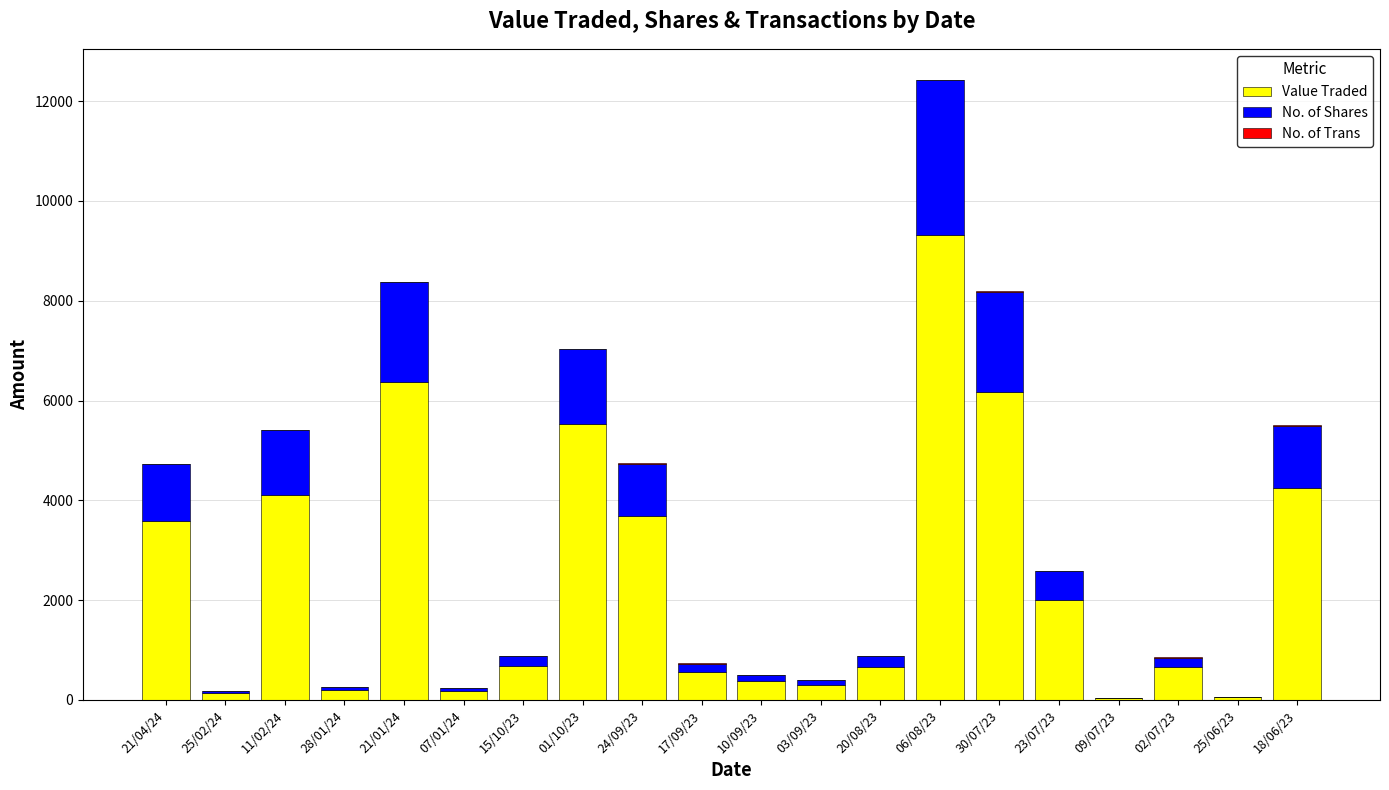

At which category is the sum across all series the highest?

06/08/23